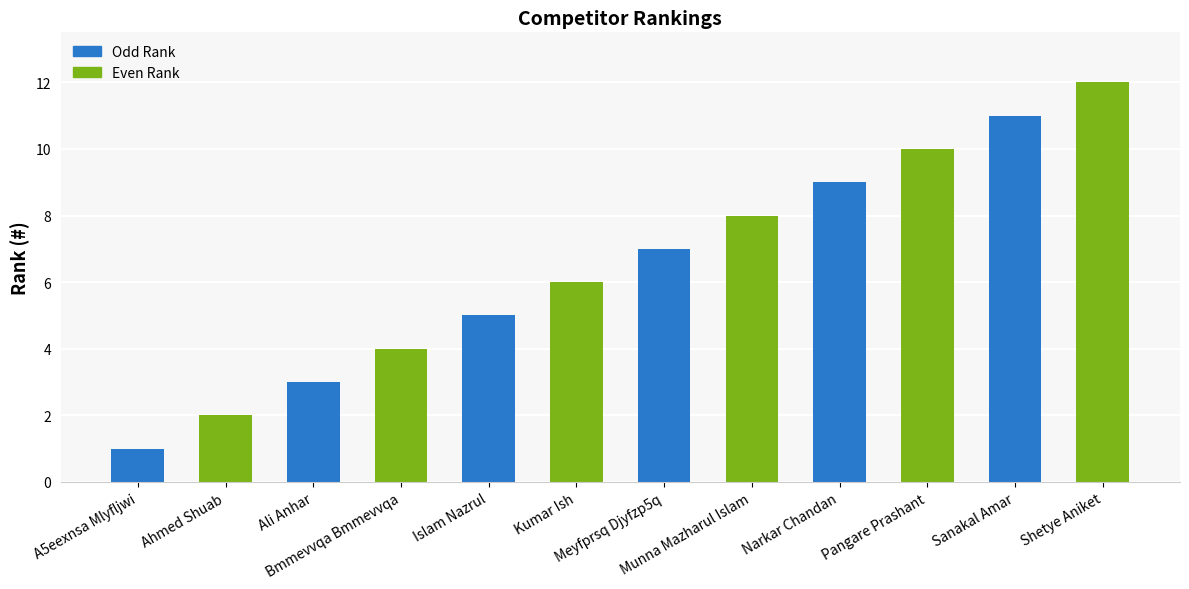

What is the minimum value shown in the chart?

1